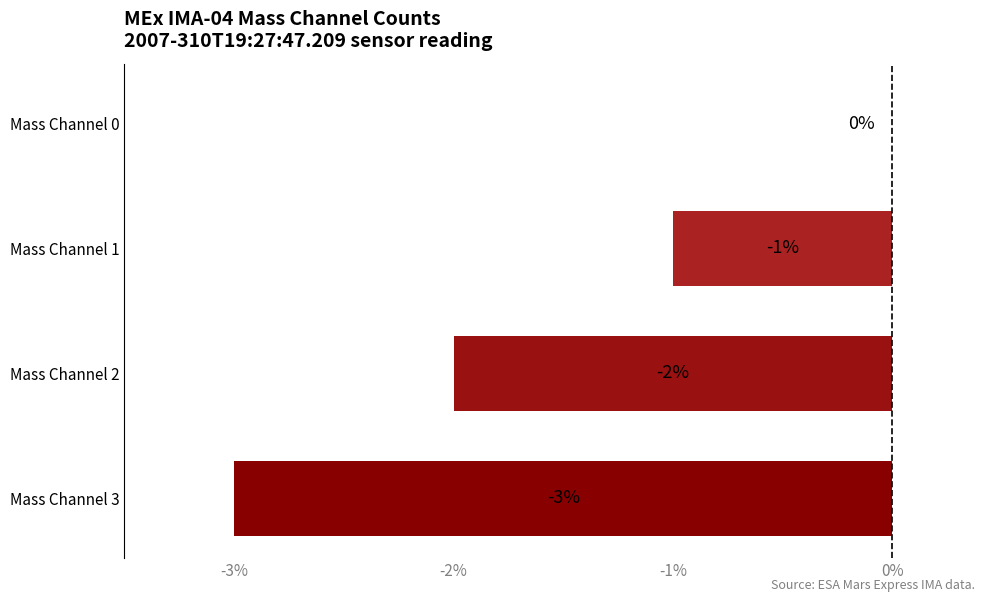

Count the number of data series in this chart.

1